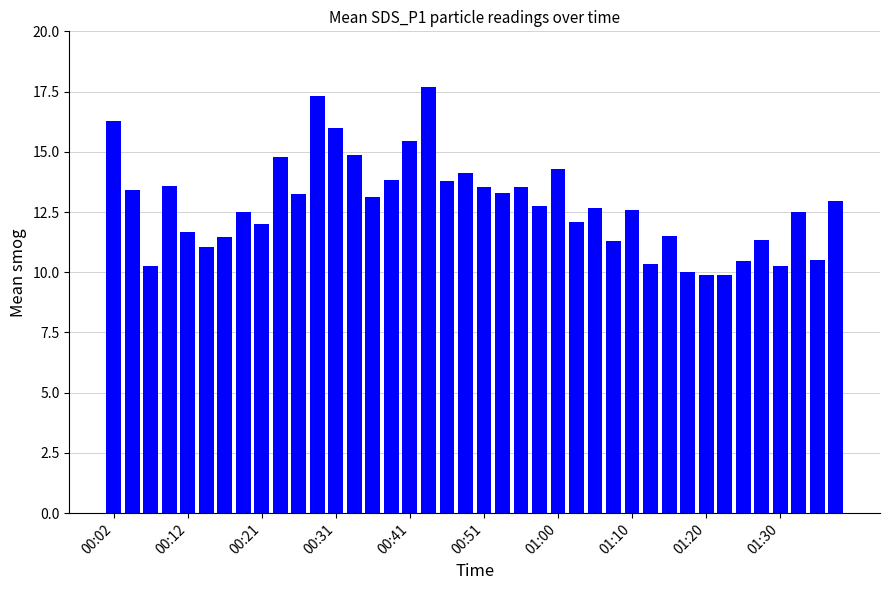

What is the greatest value displayed?

17.7